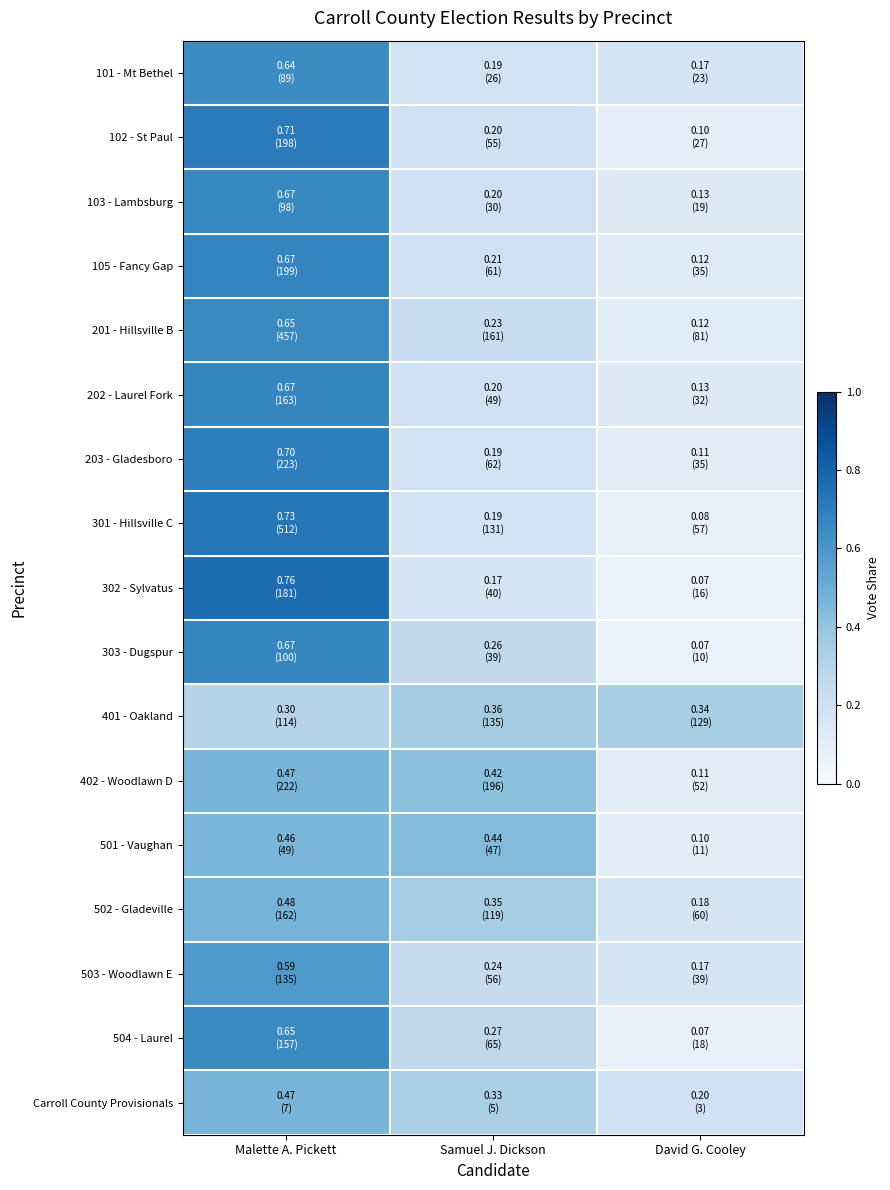

Count the number of categories in the chart.

3